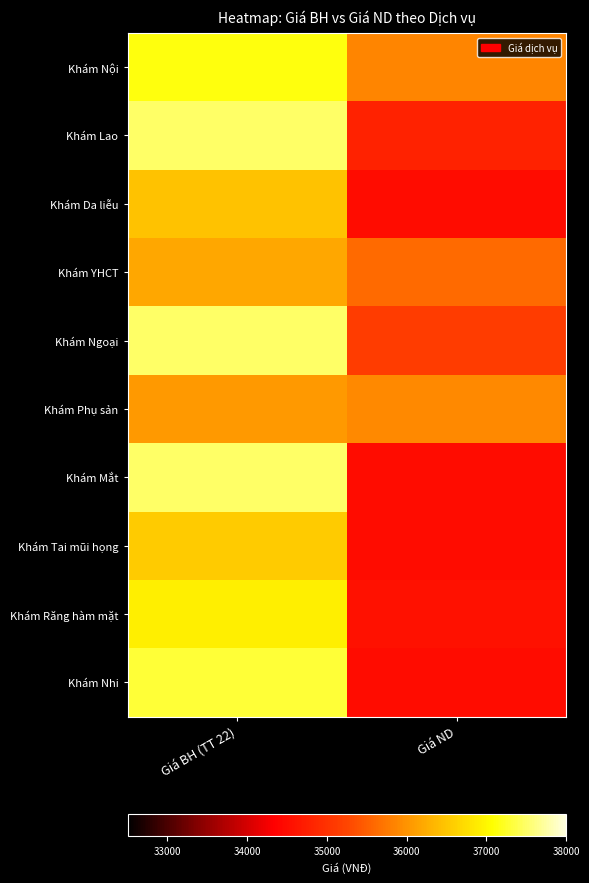

What is the difference between the highest and lowest values at Giá ND?

1409.7